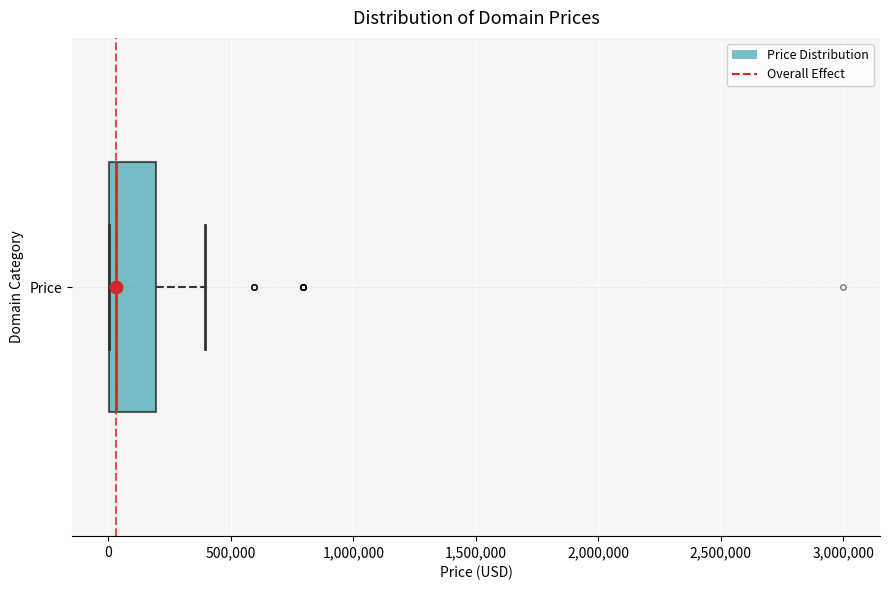

Transcribe this box plot: give where the median line is, the range the box spans, and where the two whiskers end, as read against the x-axis. The values are not printed on the chart, so give them approximately, as read against the axis.

median 50000, box 0 to 200000, whiskers 0 to 400000